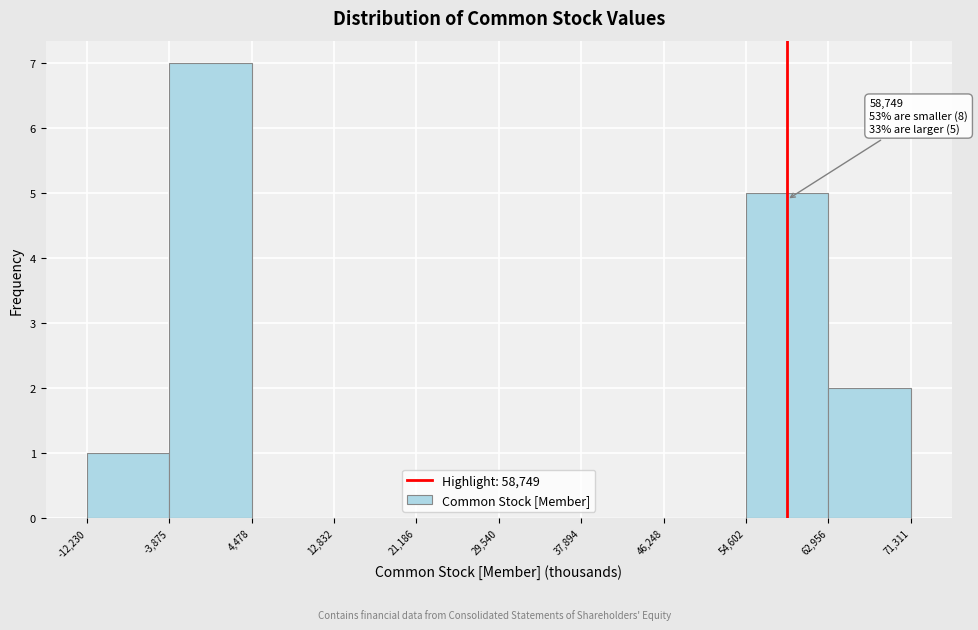

Over which range of the x-axis is the bar tallest?

-3,875 to 4,478